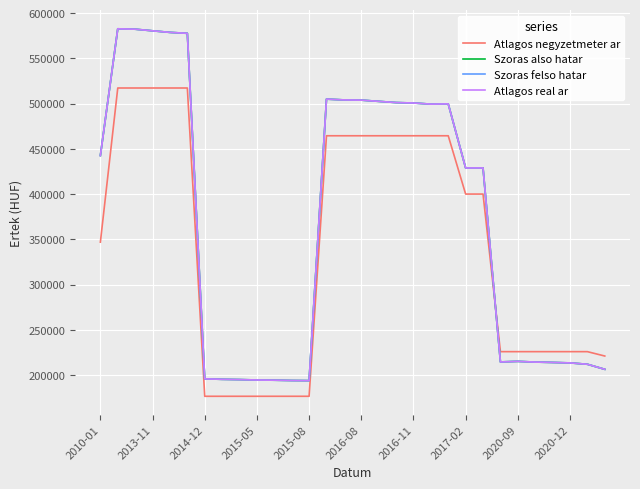

What is the difference between the maximum and minimum values in the Szoras also hatar series?

388919